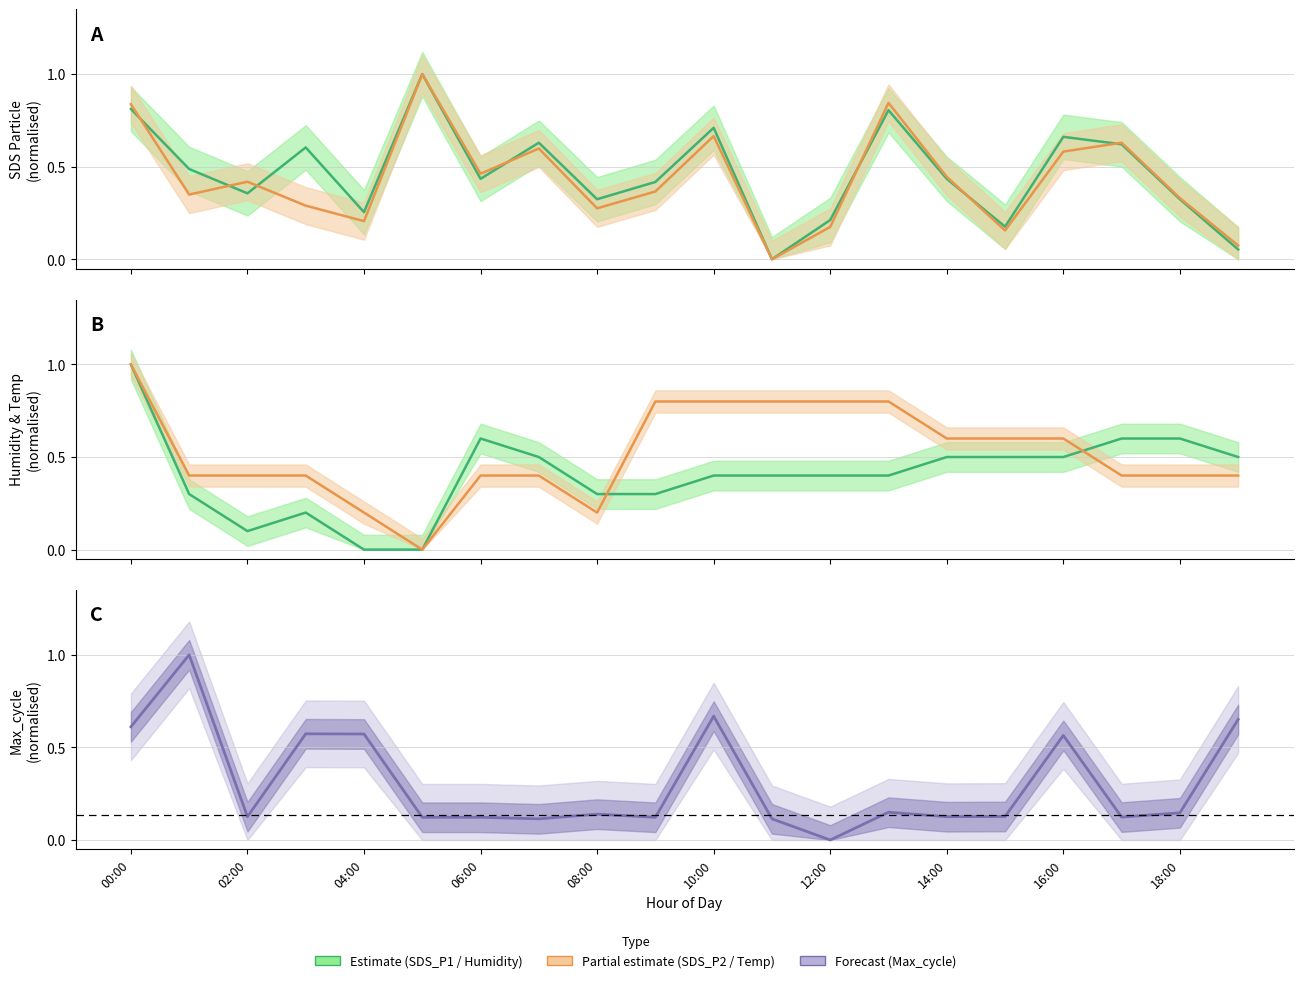

What is the label of the 1st point from the right?

19